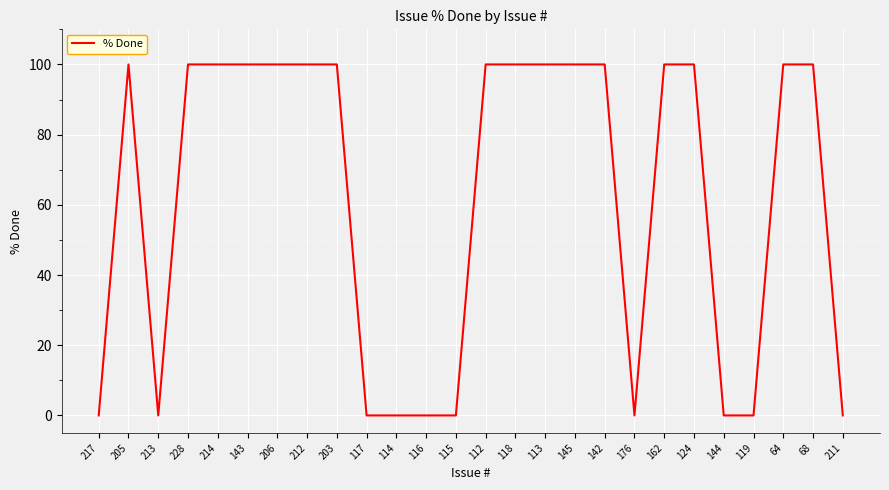

True or false: the data shows 64 at 145.

False